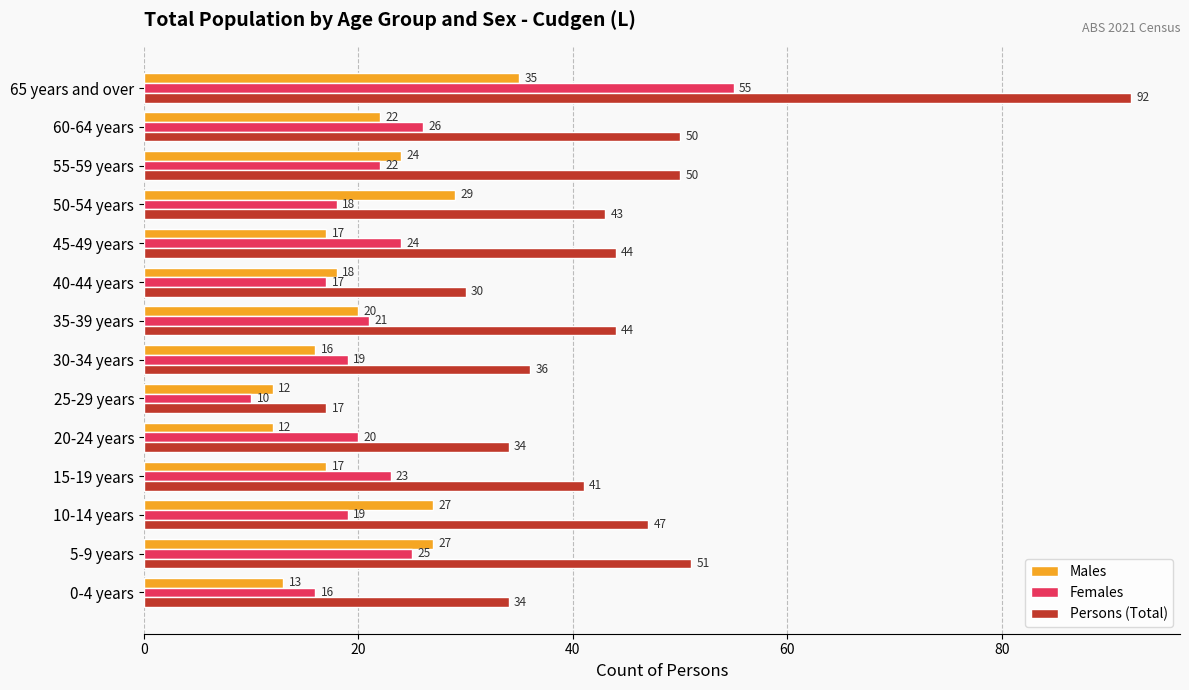

Between 40-44 years and 60-64 years, which series saw the biggest shift?

Persons (Total)